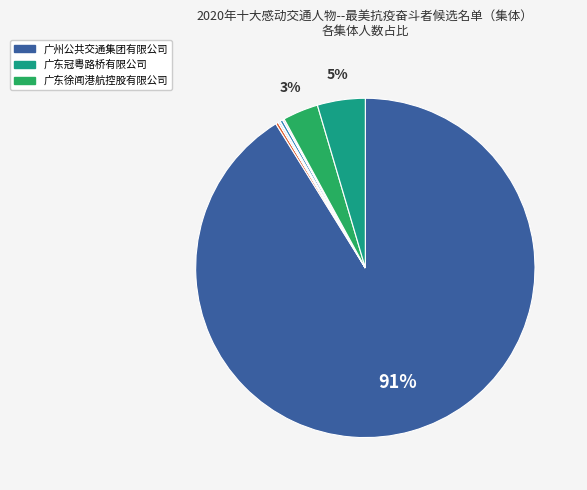

Does any single category account for the majority?

Yes